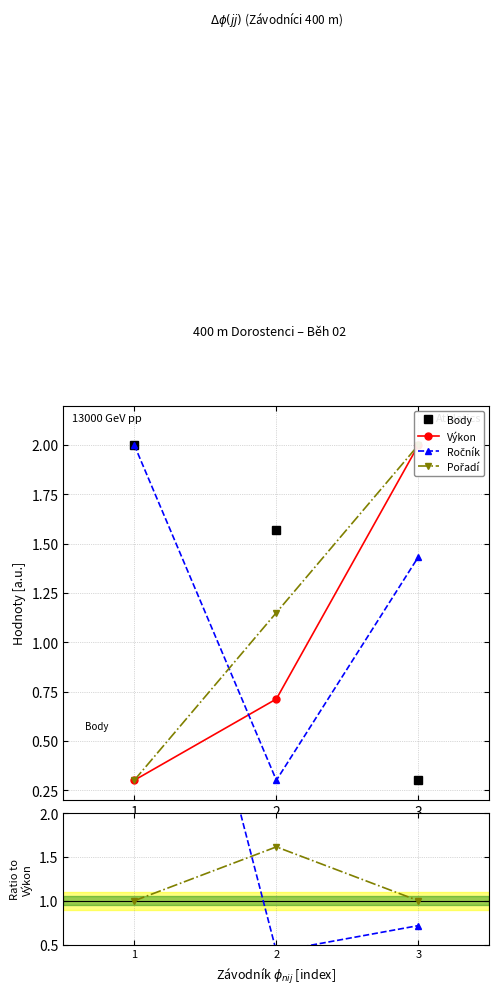

Is the value of Pořadí at 2 greater than the value of Body at 3?

Yes